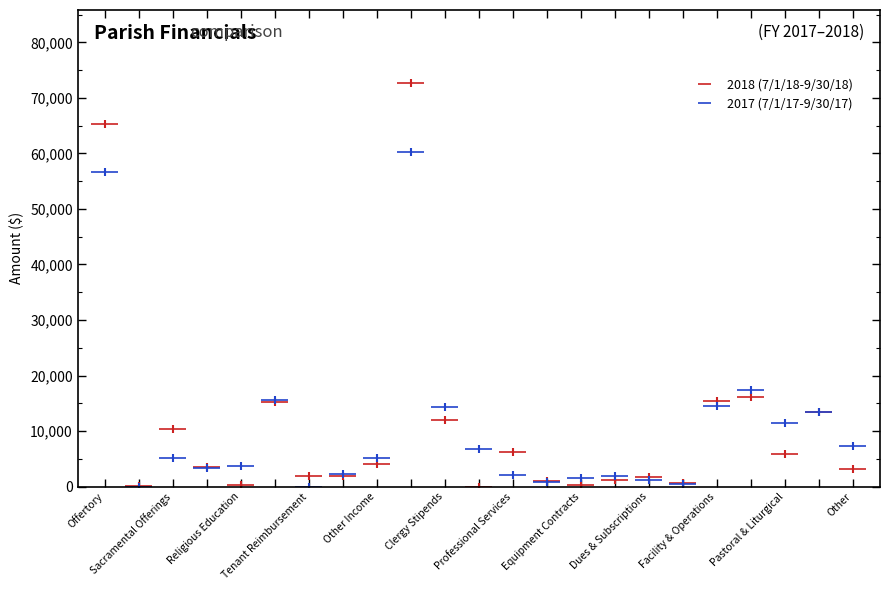

How many distinct data groups are displayed?

2